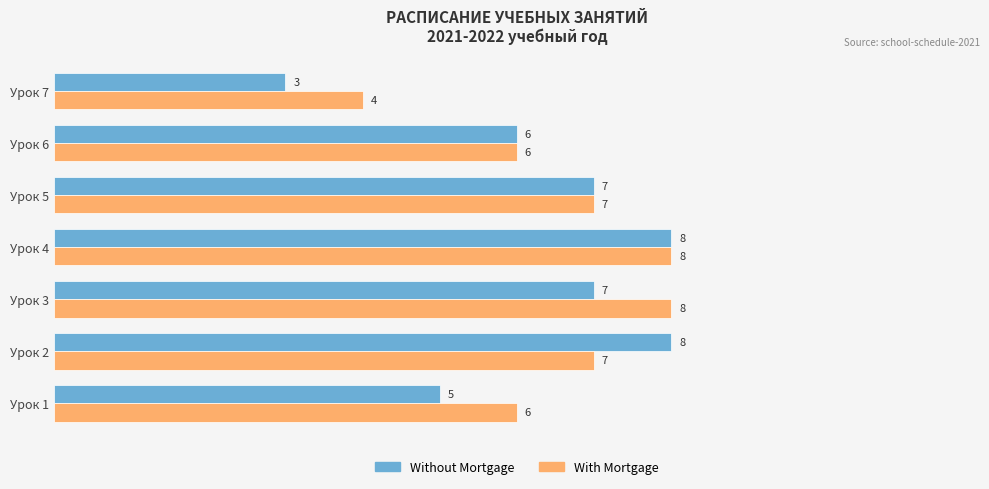

Count the With Mortgage values in the range 6 to 8.

6